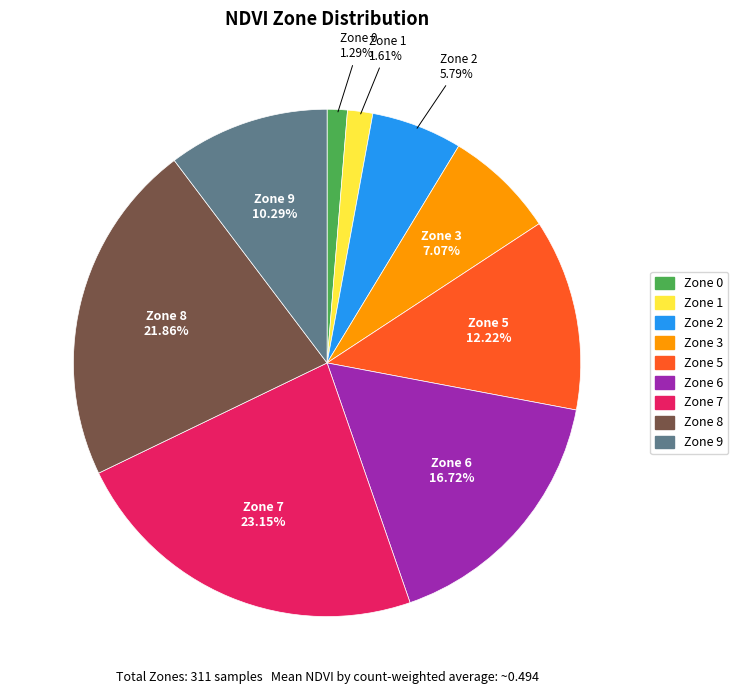

Does any single category account for the majority?

No